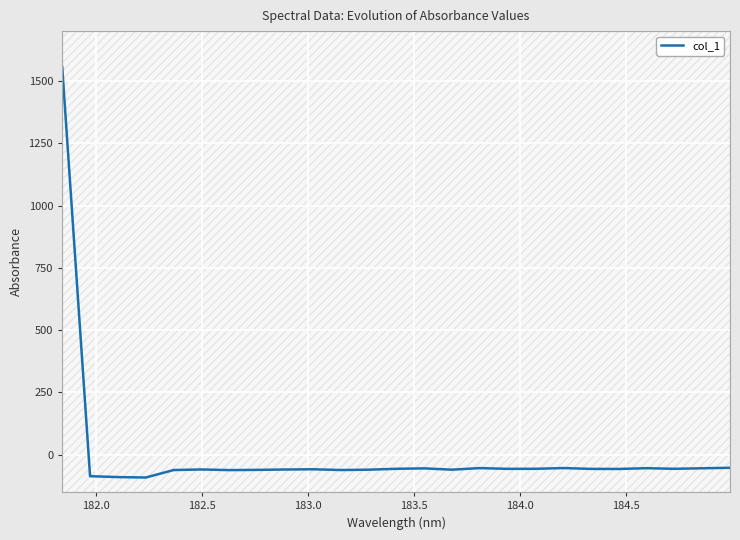

What is the highest value of the col_1 series?

1555.9